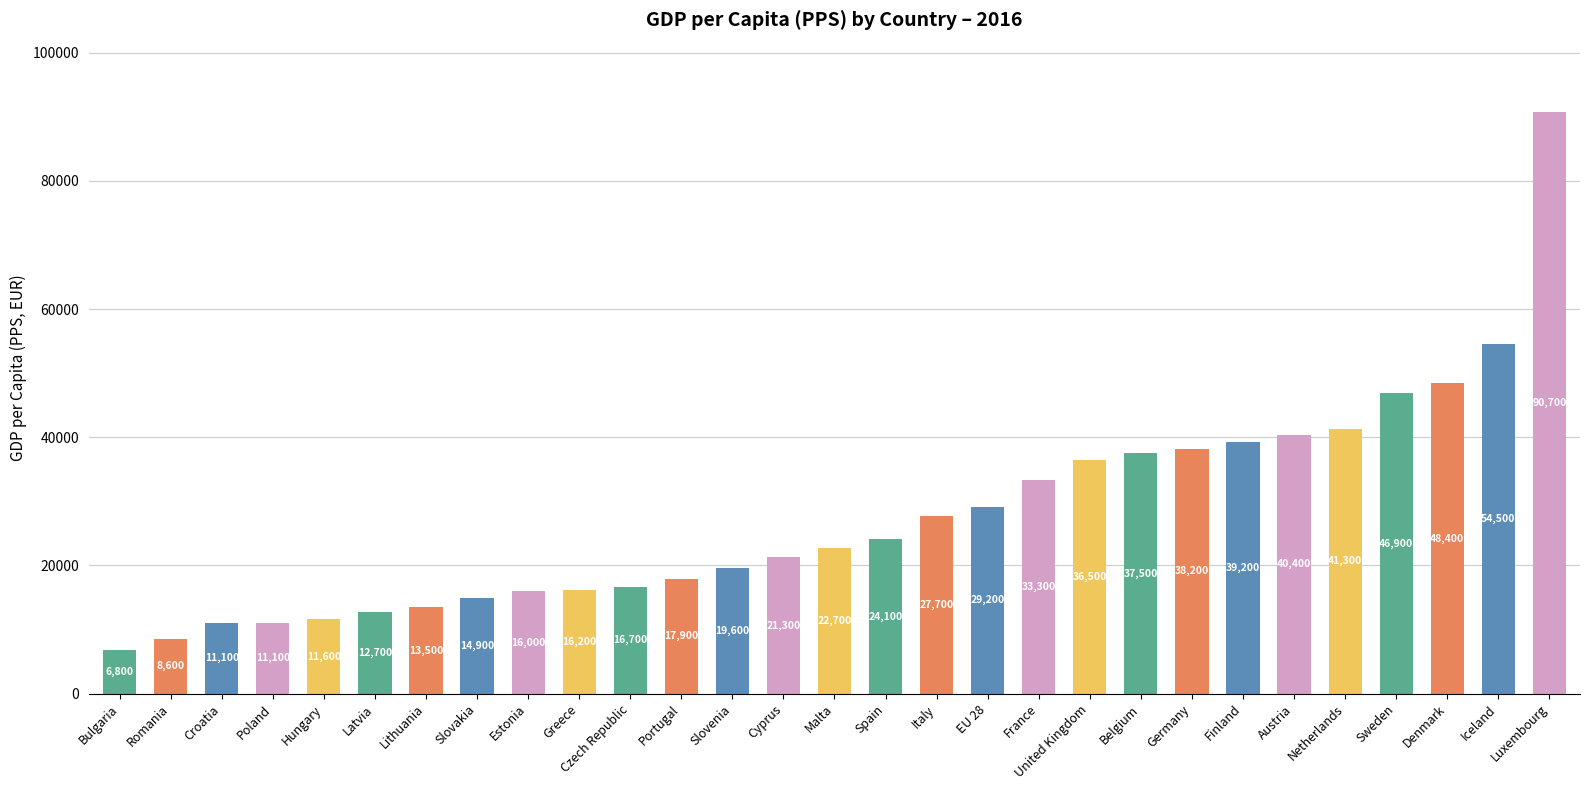

What is the difference between the values at France and Romania?

24700